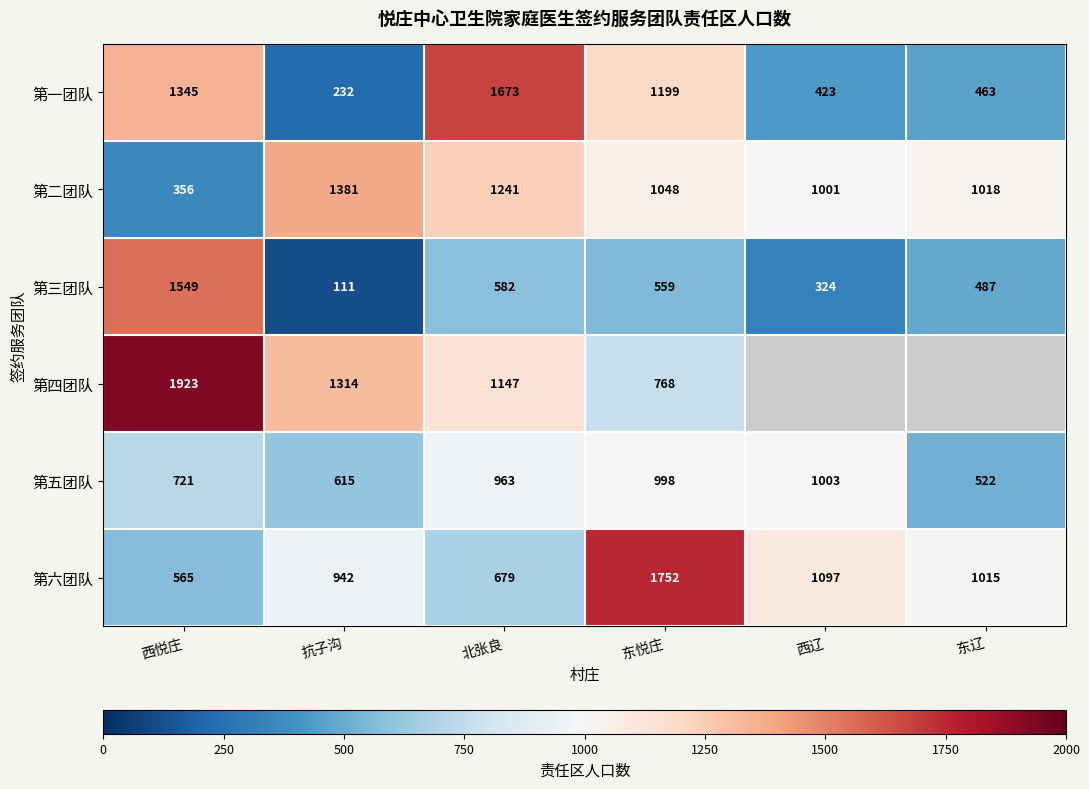

At which category does the chart reach its peak across all series?

西悦庄